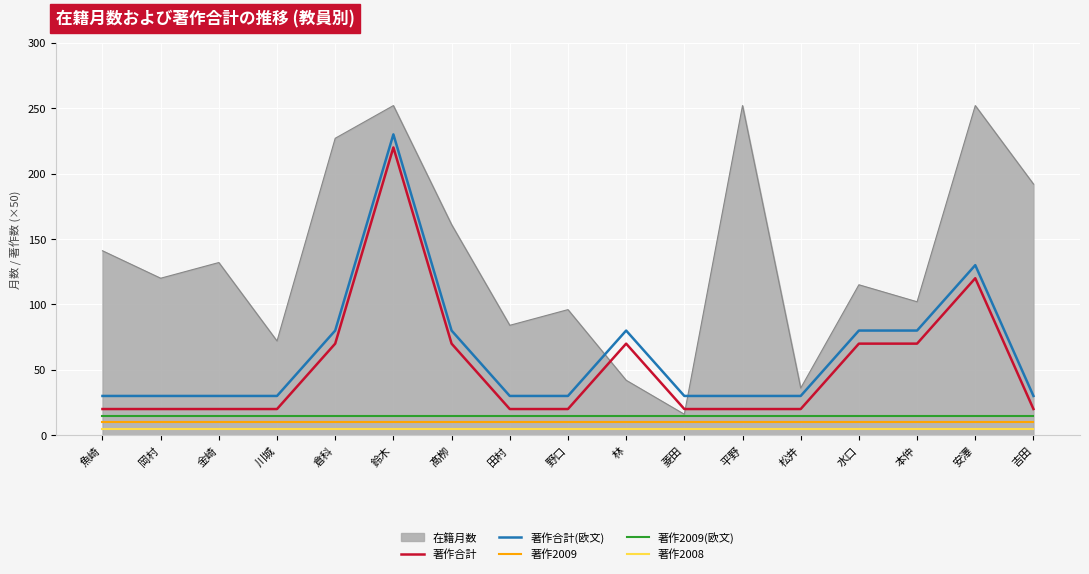

Which series changed the most between 本仲 and 安澤?

在籍月数